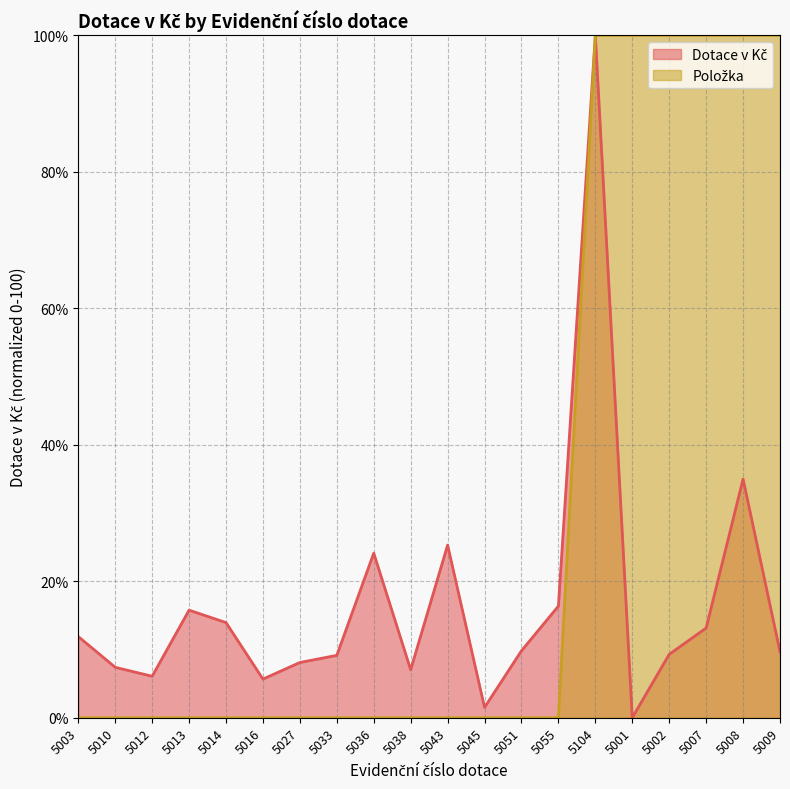

Reading right to left, transcribe all the data shown in this chart.

Dotace v Kč (line): 9.7	35.0	13.1	9.3	0.0	100.0	16.4	9.8	1.5	25.3	7.0	24.1	9.1	8.1	5.7	13.9	15.8	6.1	7.4	11.9
Položka (line): 100.0	100.0	100.0	100.0	100.0	100.0	0.0	0.0	0.0	0.0	0.0	0.0	0.0	0.0	0.0	0.0	0.0	0.0	0.0	0.0